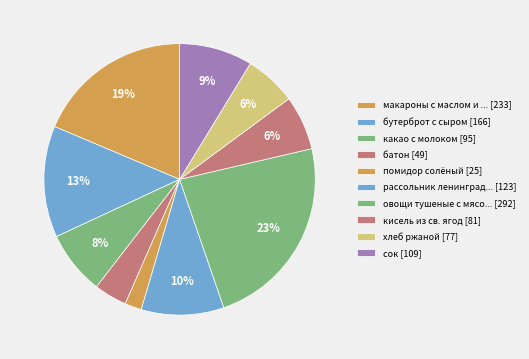

To the nearest percent, what is the difference between the largest and smallest slice percentages?

21%